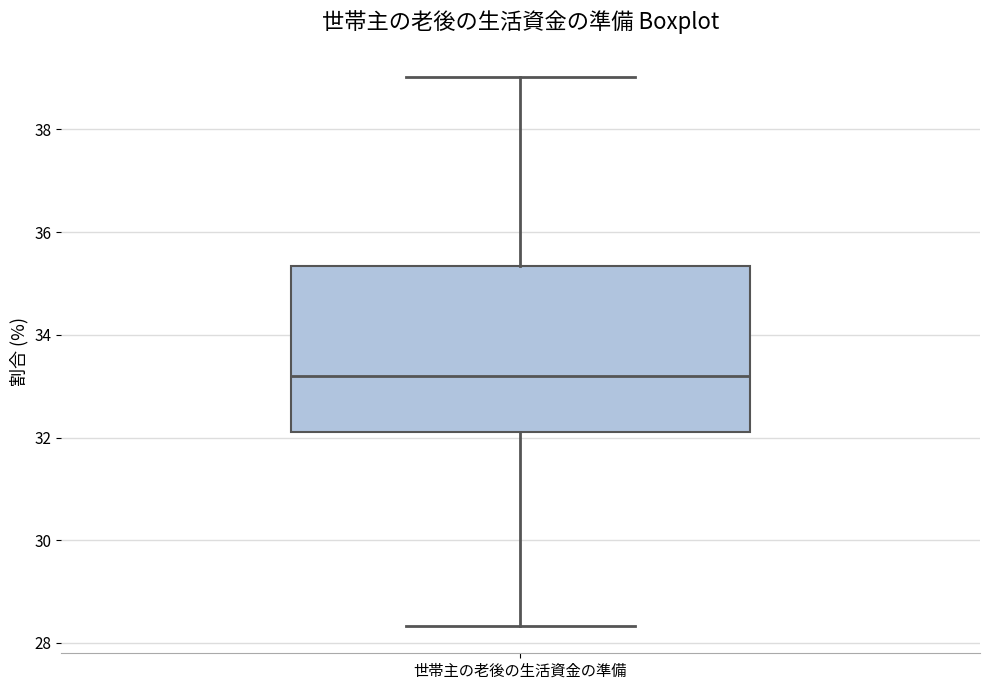

Transcribe this box plot: give where the median line is, the range the box spans, and where the two whiskers end, as read against the y-axis. The values are not printed on the chart, so give them approximately, as read against the axis.

median 33.2, box 32.2 to 35.4, whiskers 28.4 to 39.0